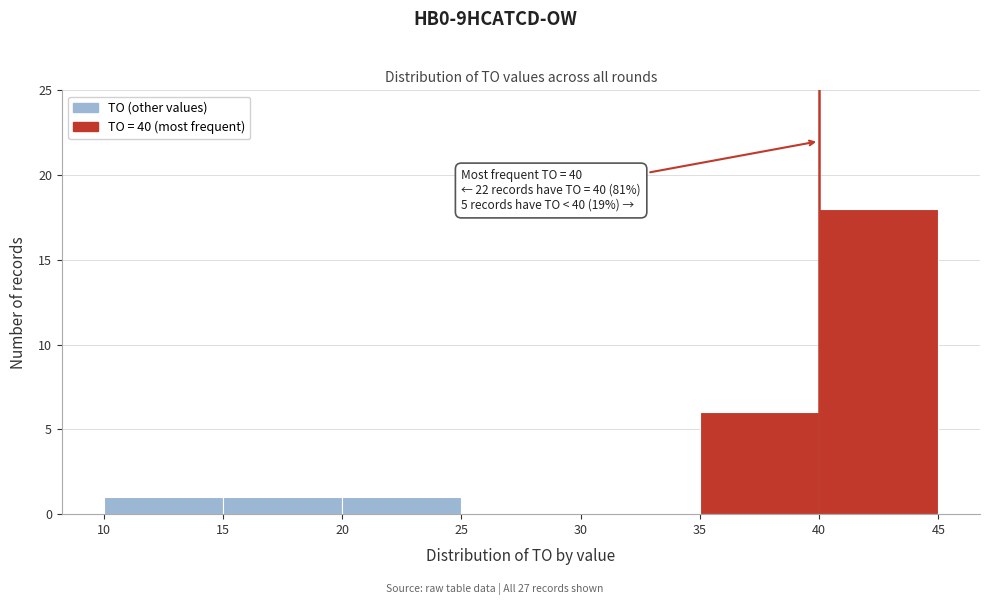

Which range on the x-axis has the tallest bar?

40 to 45